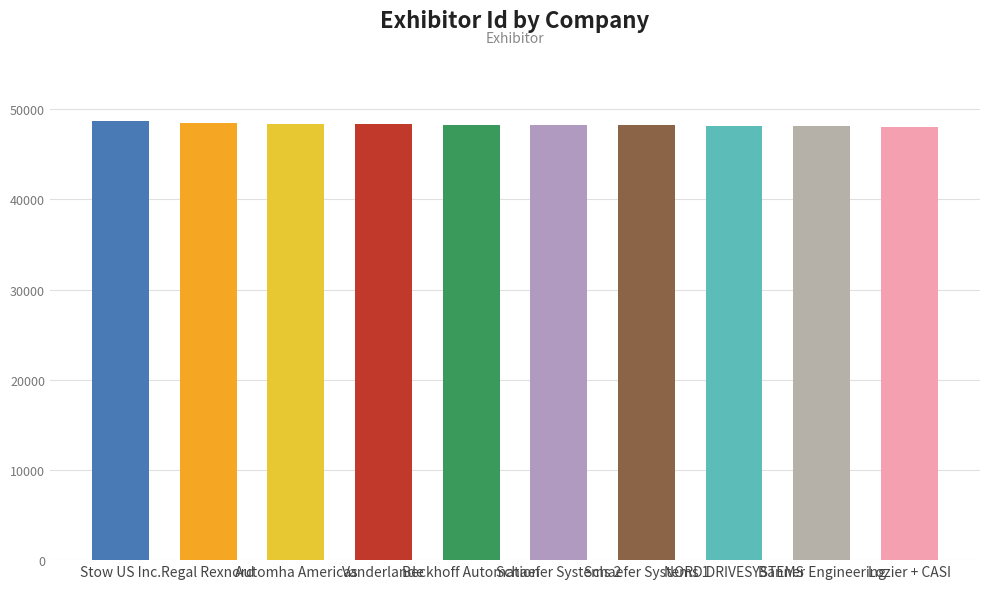

What is the change in value from Stow US Inc. to Beckhoff Automation?

-494